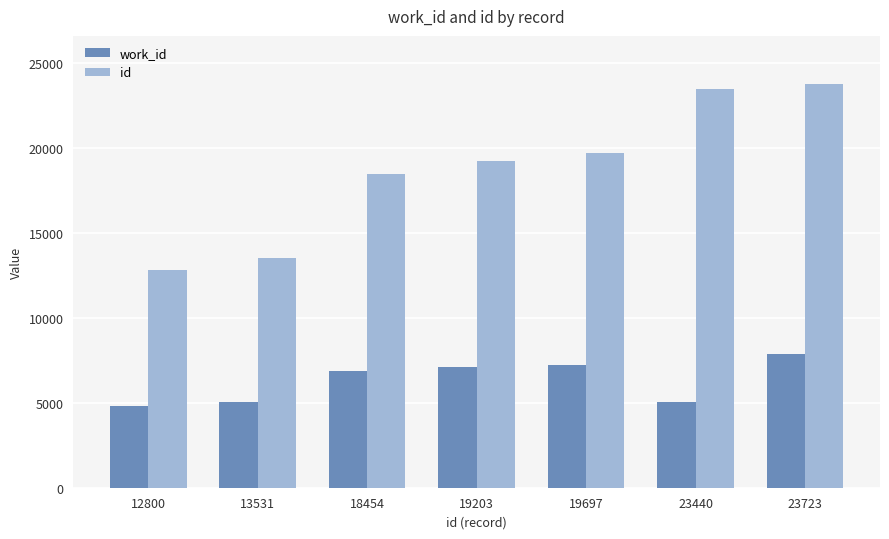

What is the sum of the work_id values at 12800 and 18454?

11661